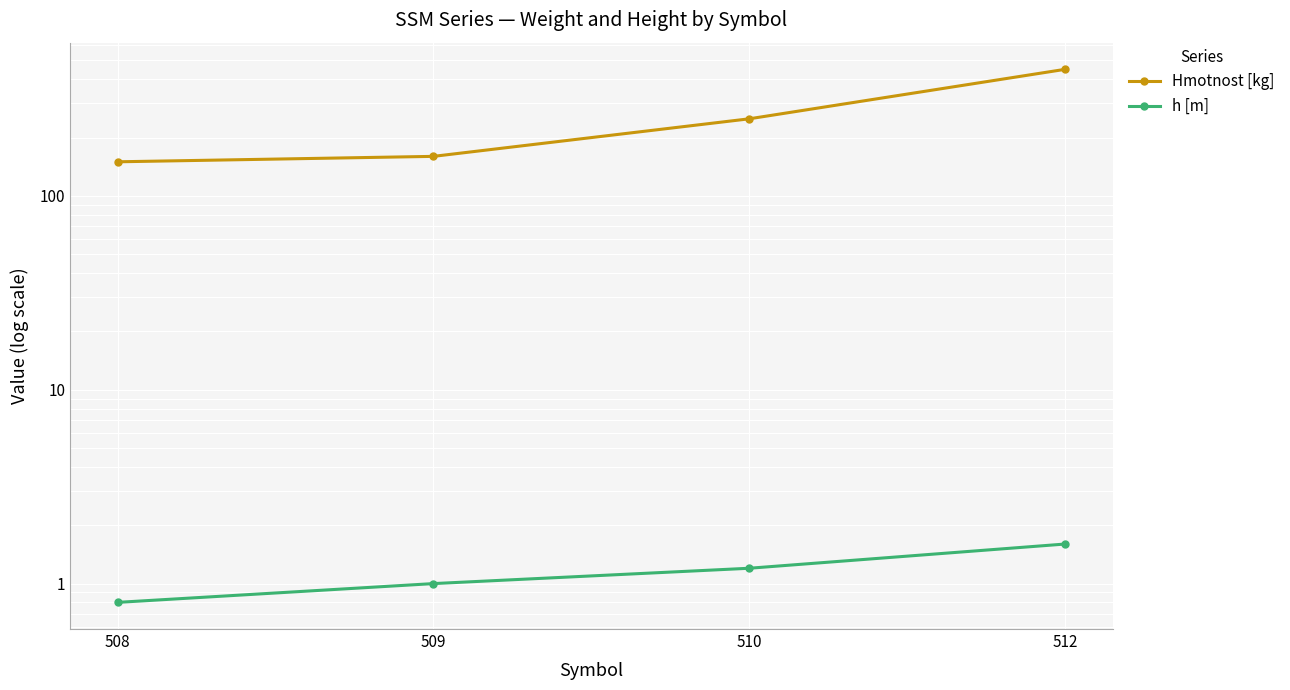

True or false: h [m] and Hmotnost [kg] intersect in this chart.

False